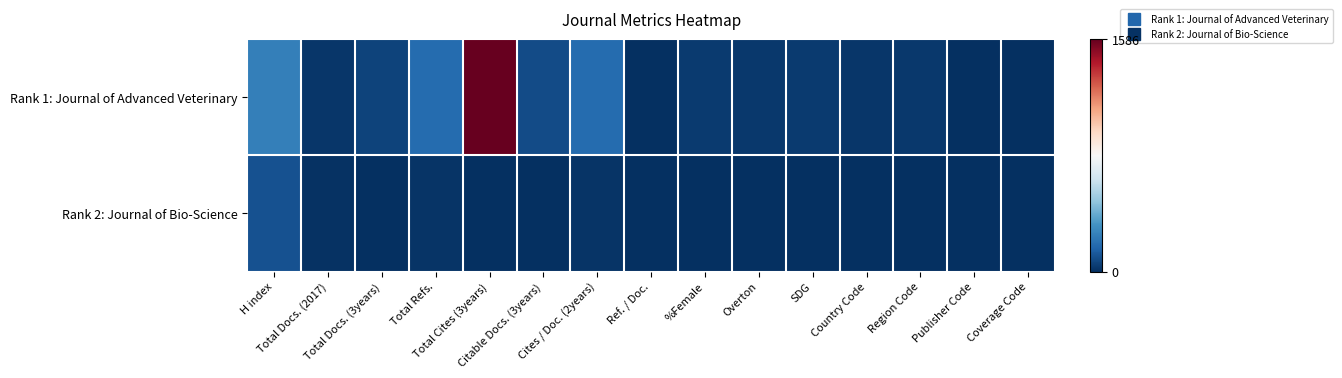

Reading left to right, list all the values displayed in this chart.

Rank 1: Journal of Advanced Veterinary: H index=248	Total Docs. (2017)=19	Total Docs. (3years)=56	Total Refs.=184	Total Cites (3years)=1586	Citable Docs. (3years)=85	Cites / Doc. (2years)=184	Ref. / Doc.=0	%Female=33	Overton=28	SDG=32	Country Code=23	Region Code=27	Publisher Code=0	Coverage Code=0
Rank 2: Journal of Bio-Science: H index=102	Total Docs. (2017)=8	Total Docs. (3years)=0	Total Refs.=15	Total Cites (3years)=0	Citable Docs. (3years)=2	Cites / Doc. (2years)=14	Ref. / Doc.=0	%Female=0	Overton=0	SDG=0	Country Code=0	Region Code=0	Publisher Code=0	Coverage Code=0